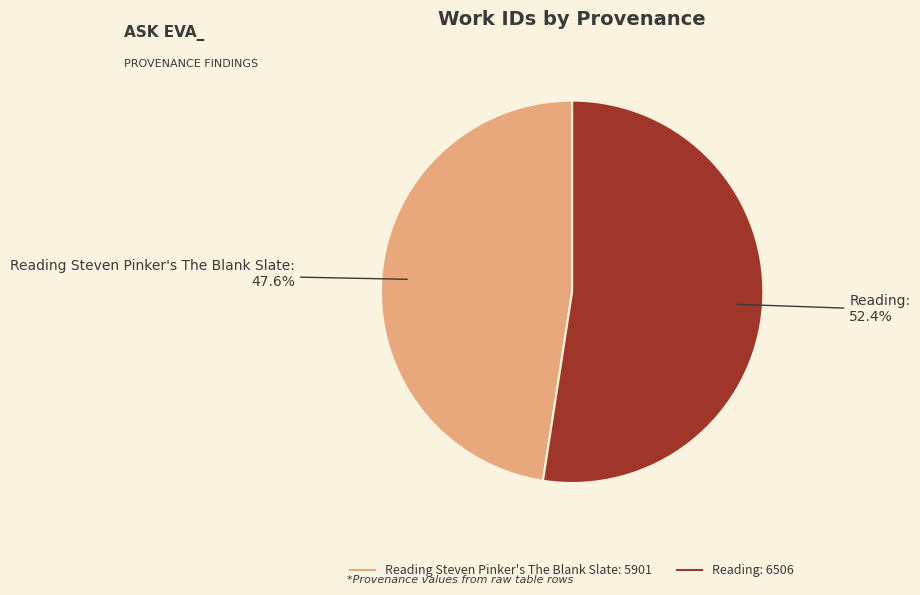

Count the number of slices in the pie.

2